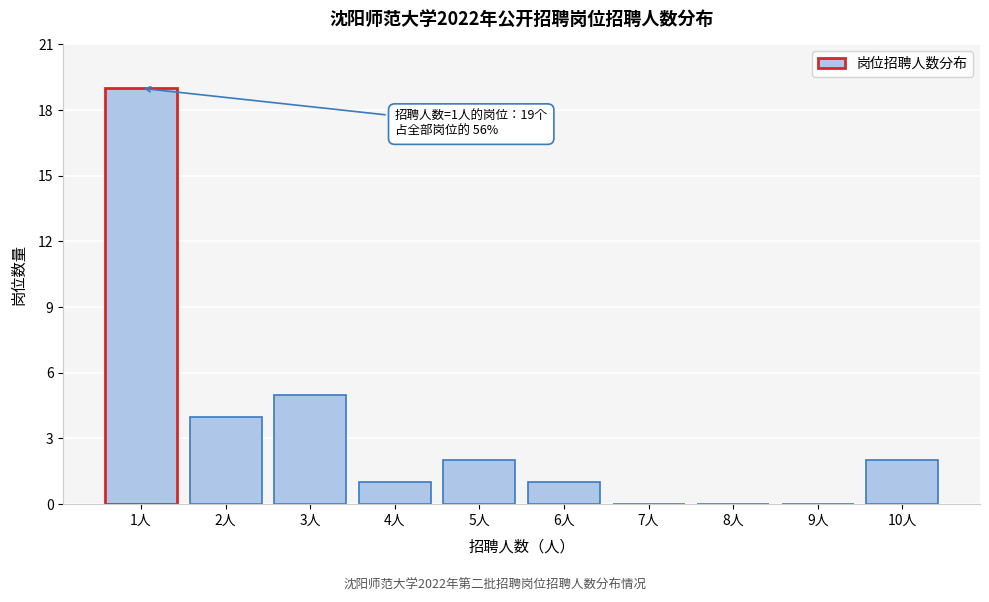

Reading left to right, what are all the values shown in this chart?

1人=19	2人=4	3人=5	4人=1	5人=2	6人=1	7人=0	8人=0	9人=0	10人=2